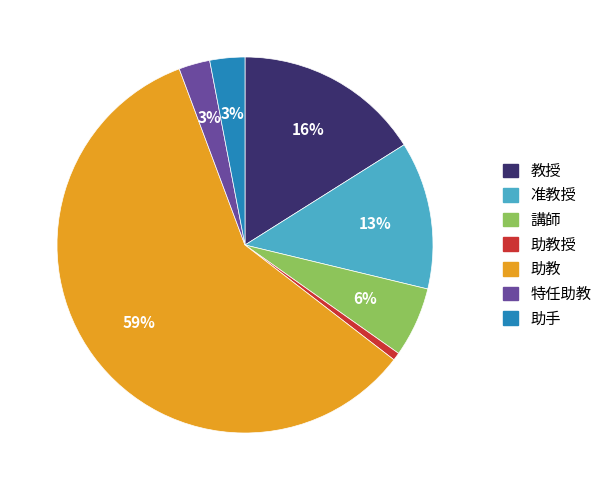

Is there a majority slice in this chart?

Yes